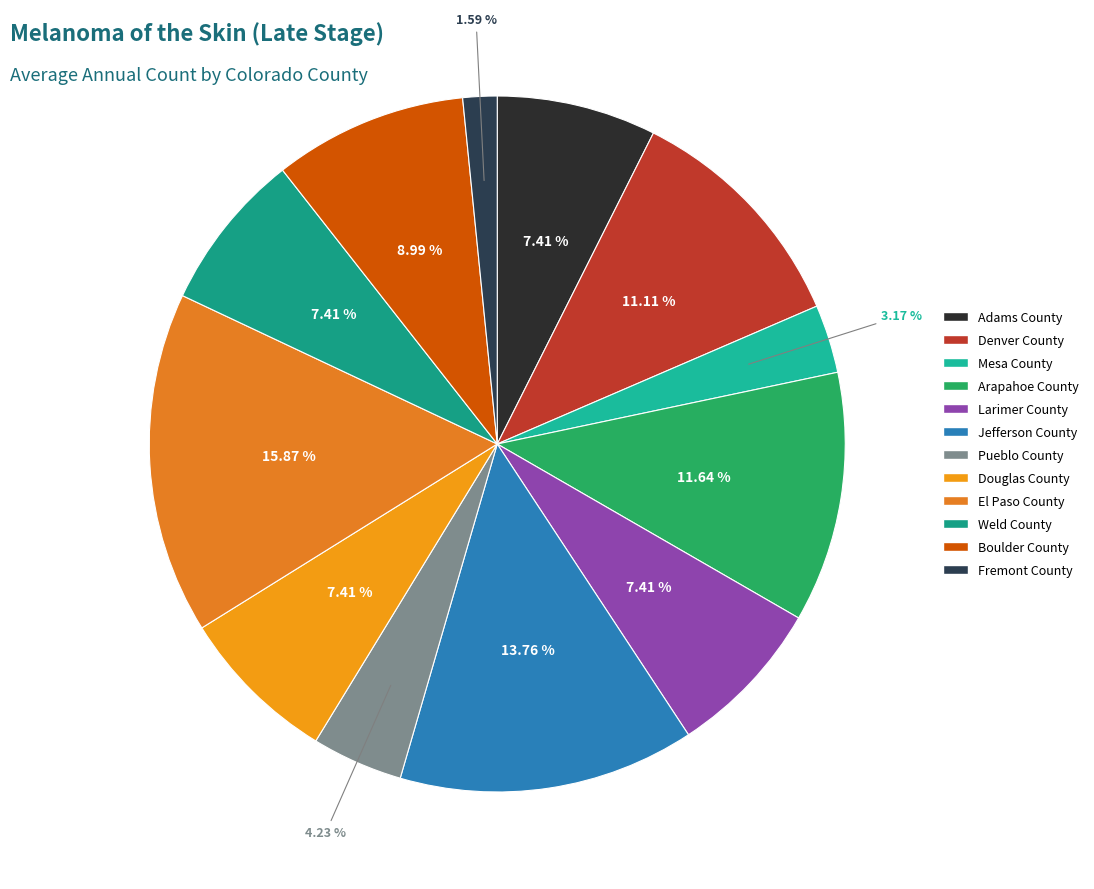

Is Boulder County the majority of the pie?

No